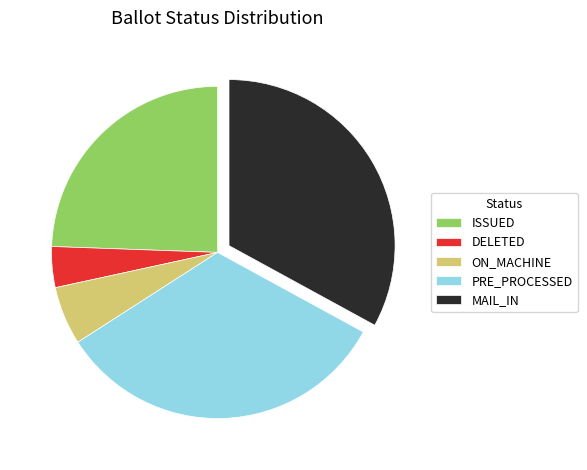

The ISSUED slice represents 24% of the pie. True or false?

True